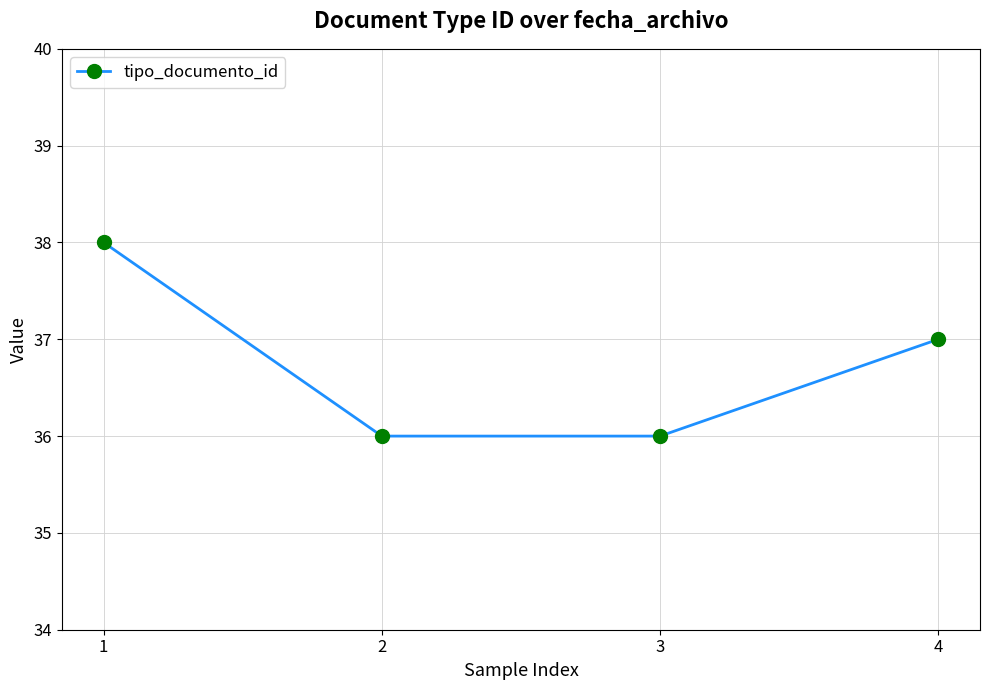

Approximately how many times larger is the value at 3 compared to 1?

0.9